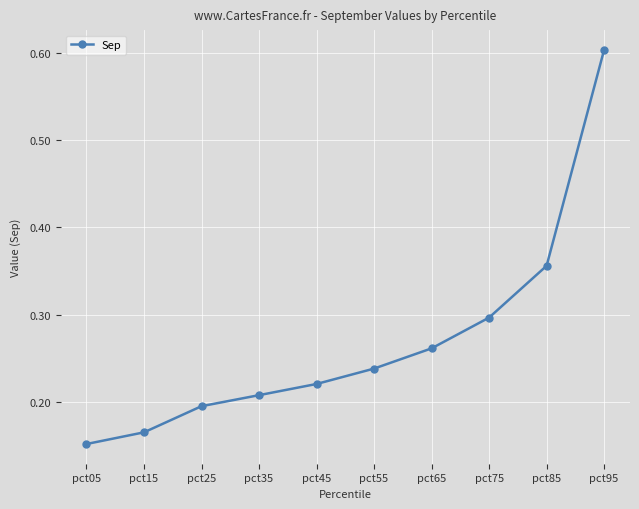

What is the sum of all values?

2.7